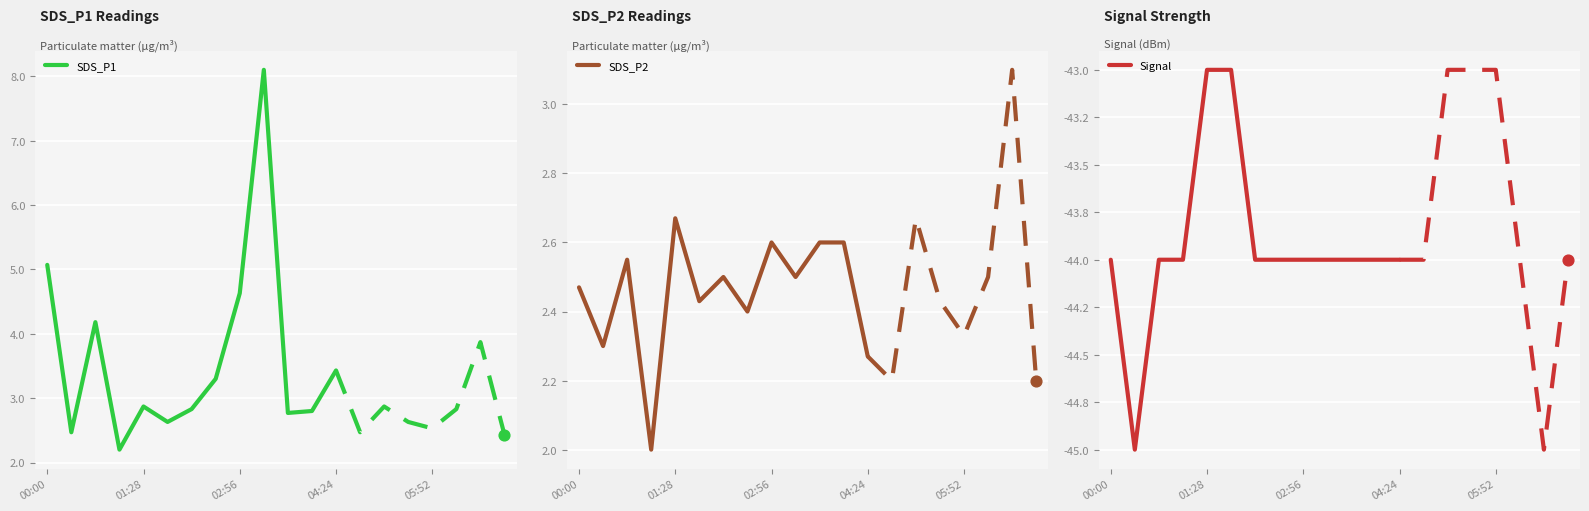

Which series contains the lowest Y value?

Signal